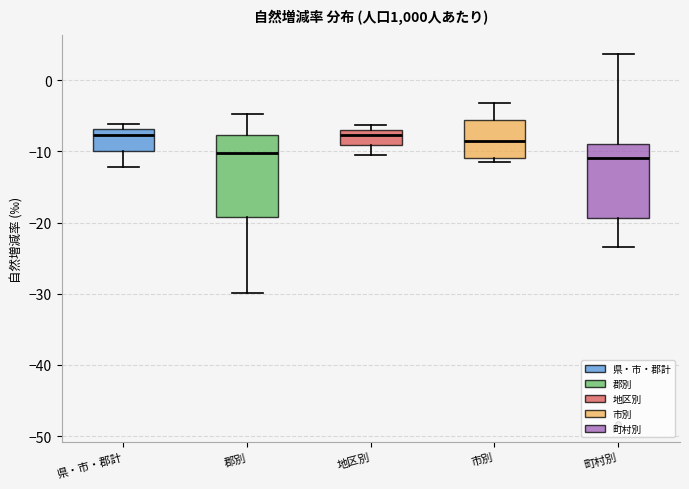

Reading left to right, transcribe this box plot: for each box, give where its median line is, the range the box spans, and where its two whiskers end, as read against the y-axis. The values are not printed on the chart, so give them approximately, as read against the axis.

県・市・郡計: median -8, box -10 to -7, whiskers -12 to -6
郡別: median -10, box -19 to -8, whiskers -30 to -5
地区別: median -8, box -9 to -7, whiskers -10 to -6
市別: median -9, box -11 to -6, whiskers -11 (just below the box's lower edge) to -3
町村別: median -11, box -19 to -9, whiskers -23 to 4